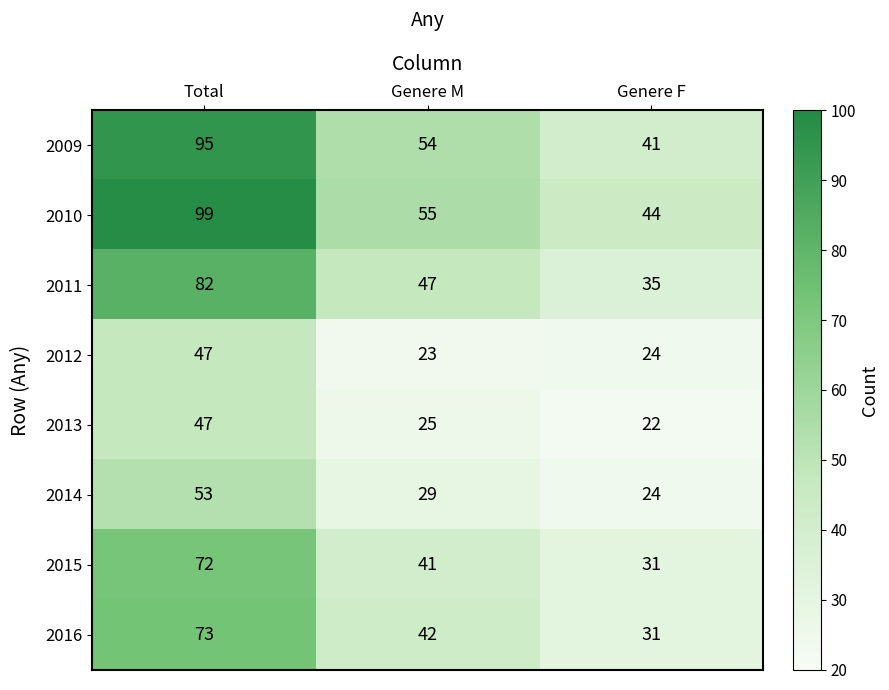

Which category has the highest value in the 2016 series?

Total